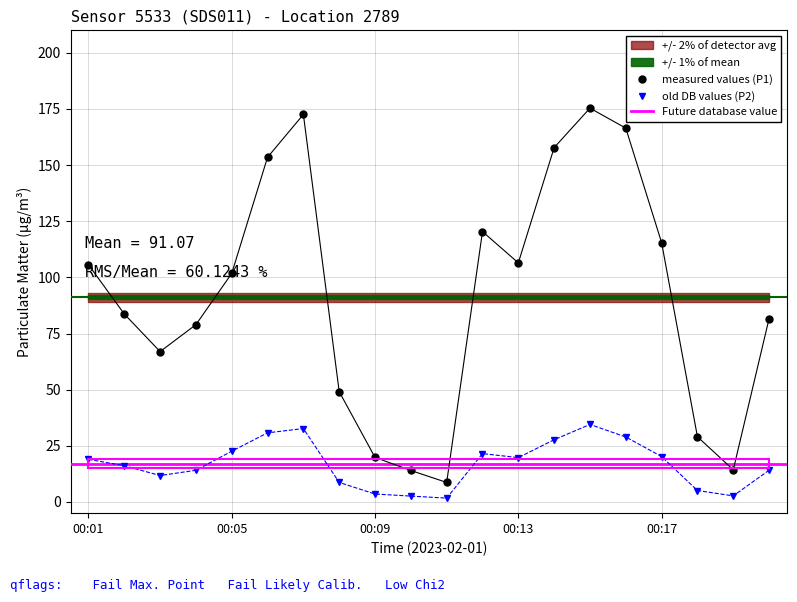

Where is the first local maximum for P1?

00:07